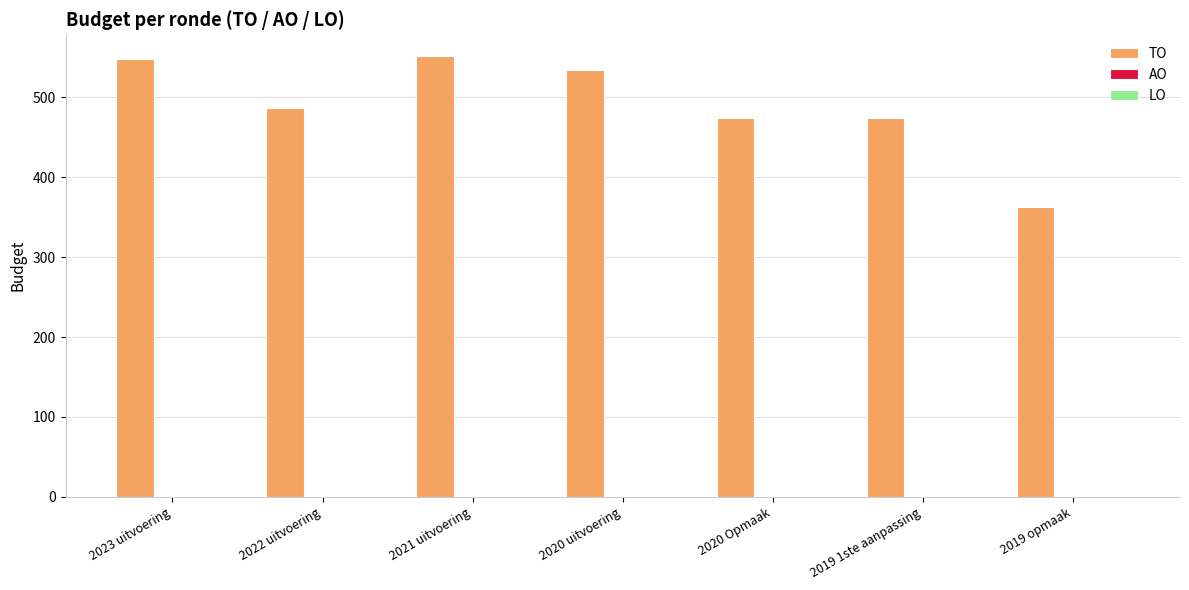

What is the label of the 5th bar from the left?

2020 Opmaak